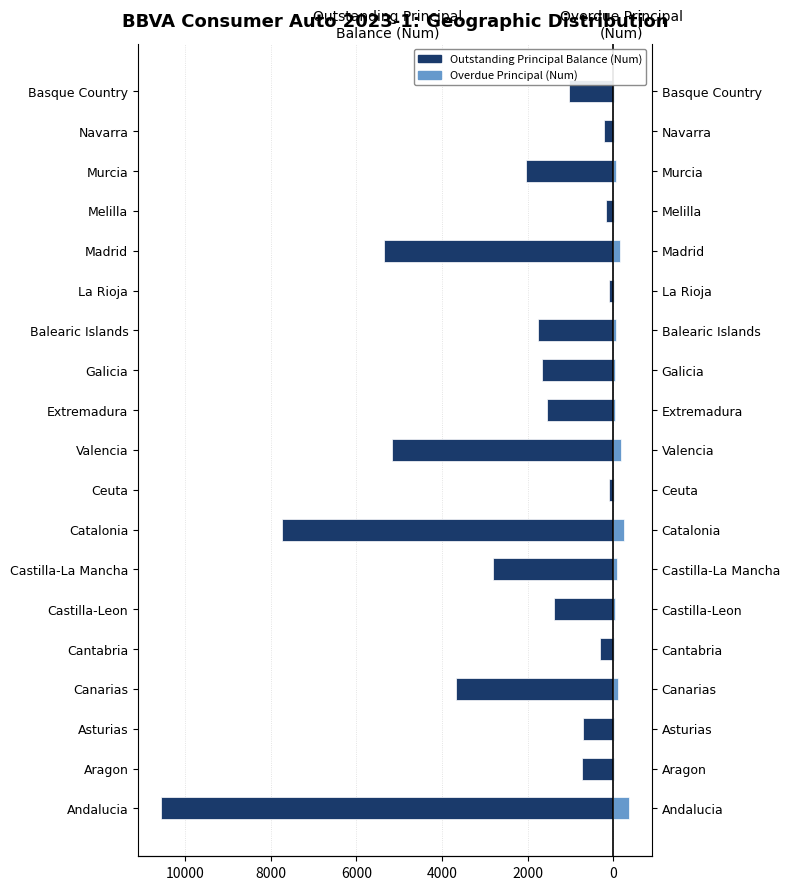

Reading left to right, transcribe all the data shown in this chart.

Outstanding Principal Balance (Num): -10551	-730	-702	-3687	-308	-1381	-2801	-7727	-93	-5165	-1558	-1666	-1754	-105	-5363	-170	-2034	-225	-1033
Overdue Principal (Num): 352	20	19	109	10	46	89	255	2	187	45	38	69	6	157	6	61	8	21